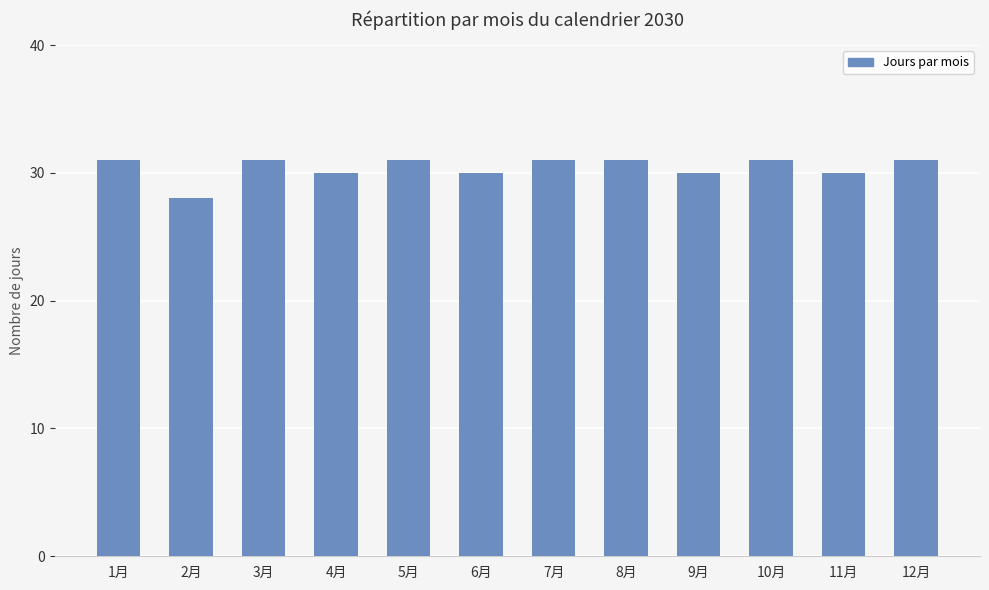

What is the greatest value displayed?

31